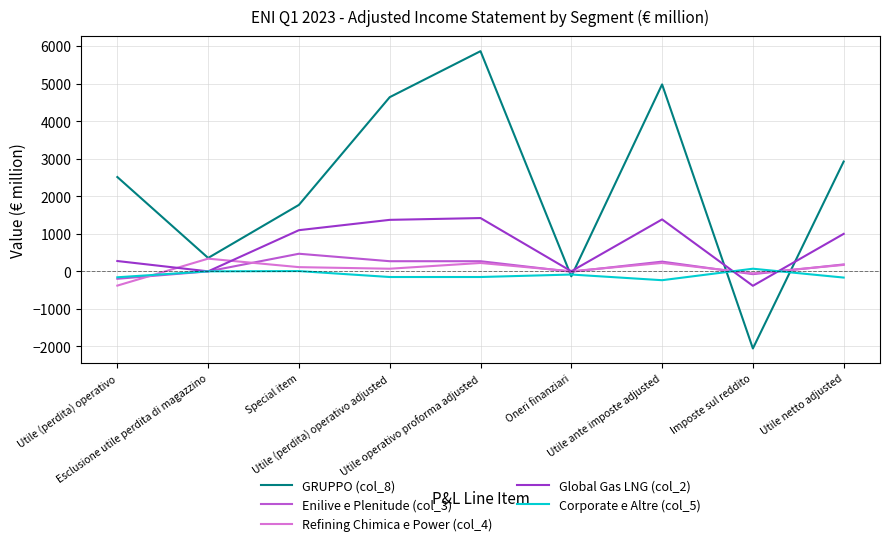

What is the greatest value displayed?

5867